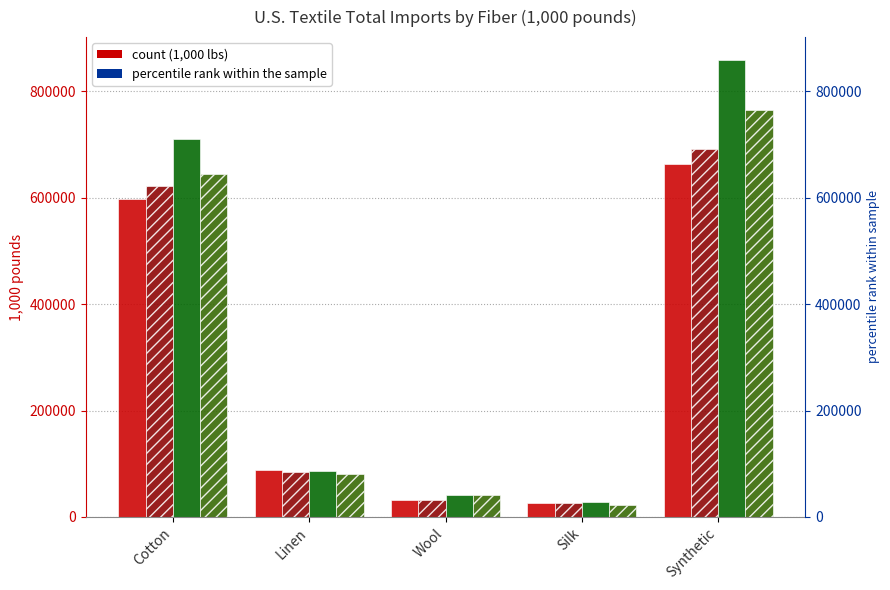

Rank the series by their average value, from highest to lowest.

July 2024, July 2023, June 2024, May 2024